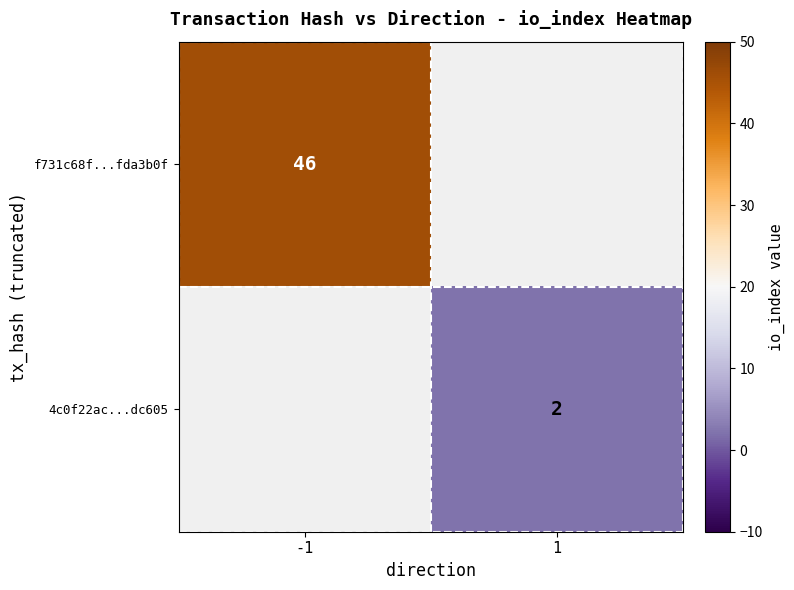

Count the number of data series in this chart.

2